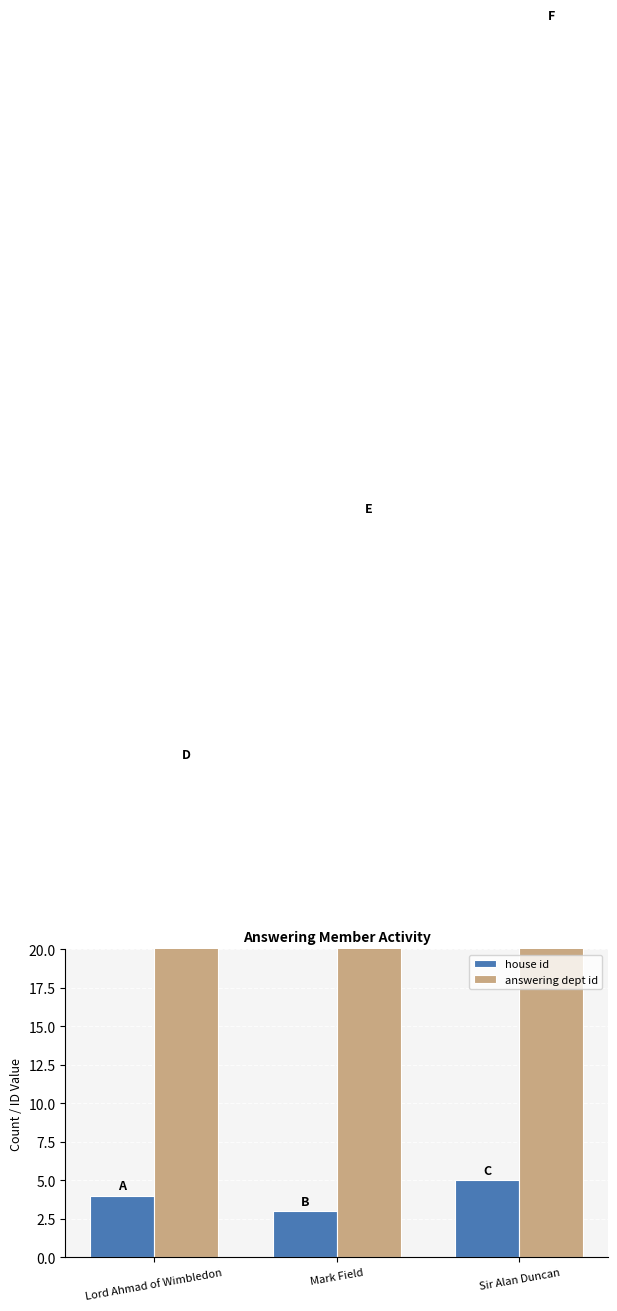

At which label does house id reach its minimum?

Mark Field